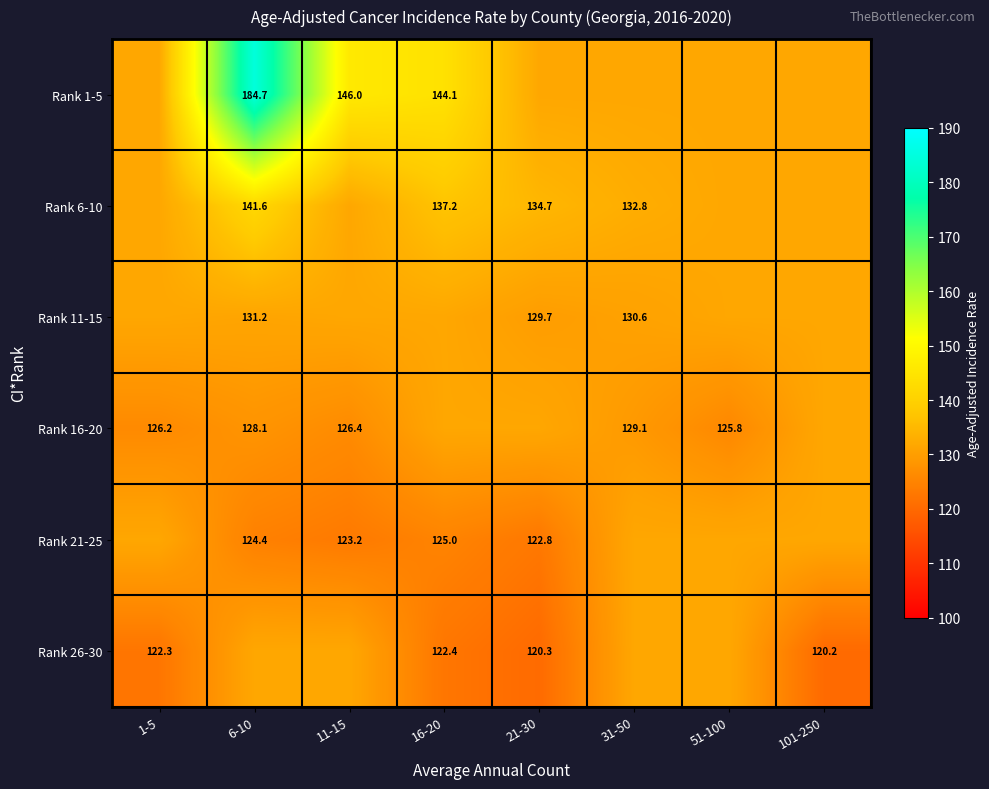

Is the value of Rank 16-20 at 6-10 greater than the value of Rank 26-30 at 16-20?

Yes